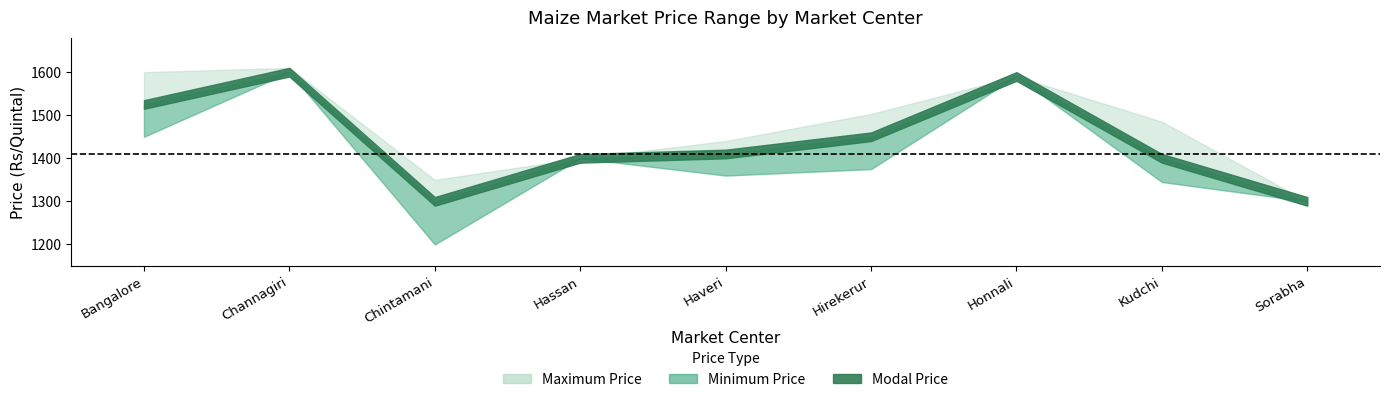

List the series in order of their overall mean, lowest first.

Minimum Price, Modal Price, Maximum Price